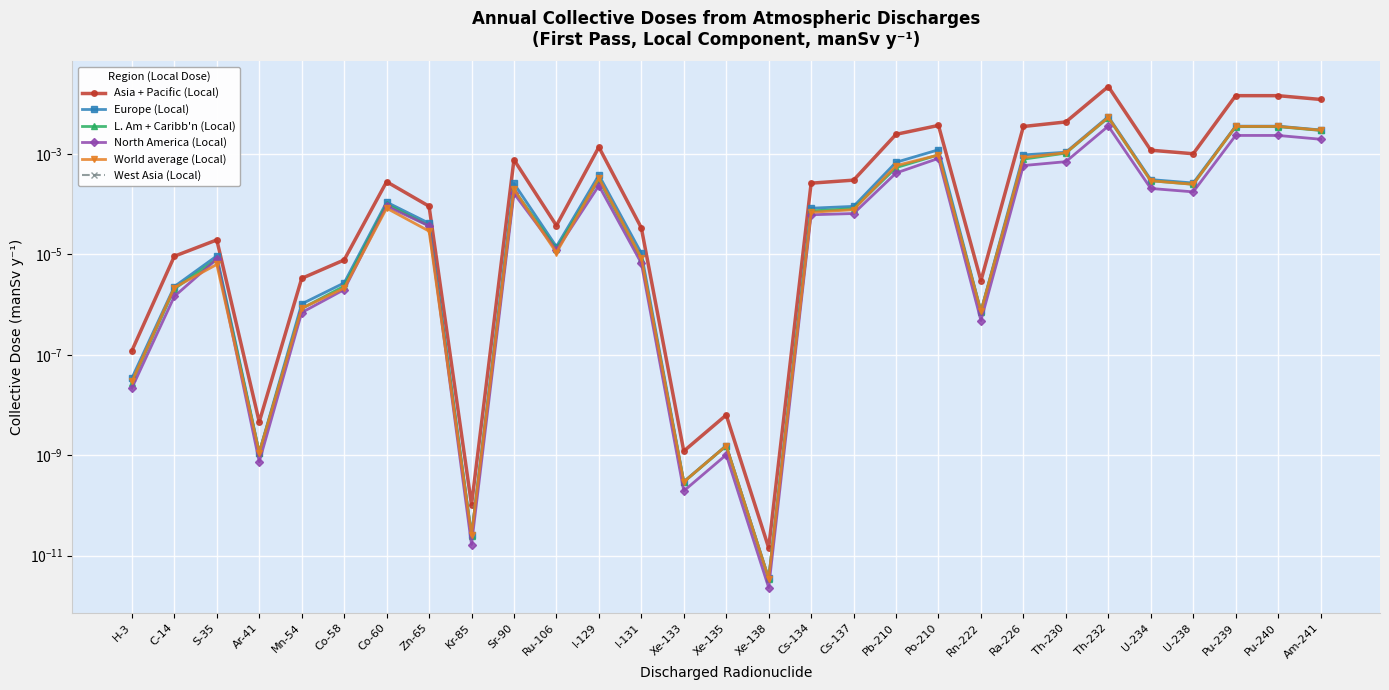

True or false: World average (Local) and Asia + Pacific (Local) cross at least once.

False